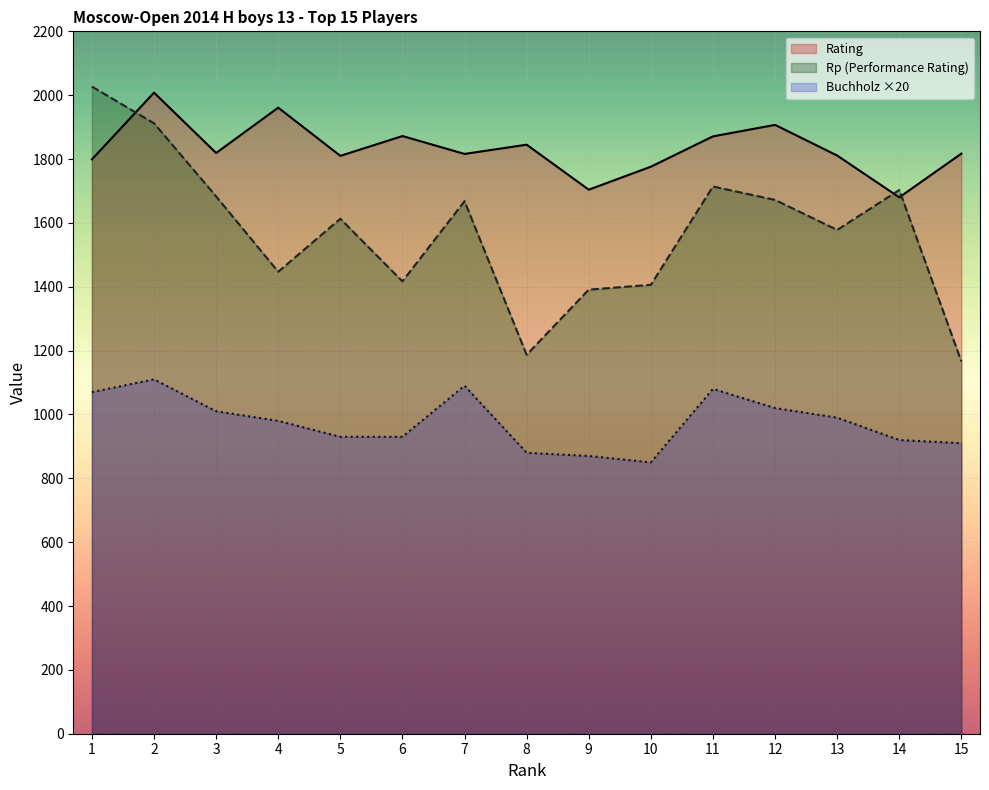

What is the sum of all Rp values?

23584